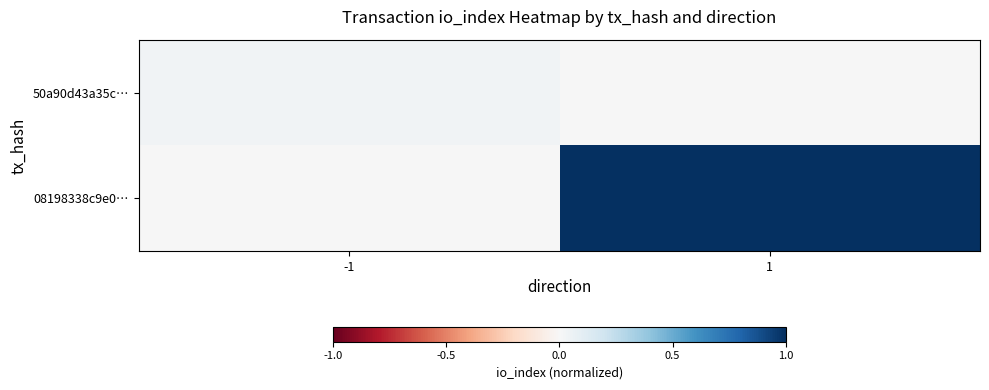

List the series in order of their overall mean, highest first.

08198338c9e0…, 50a90d43a35c…